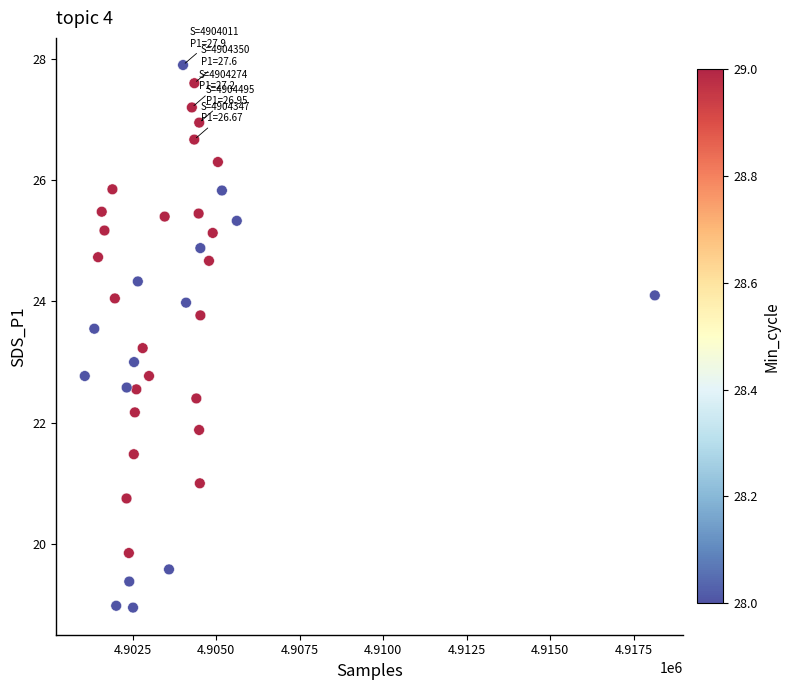

What is the range of X values (max minus min)?

17055.0